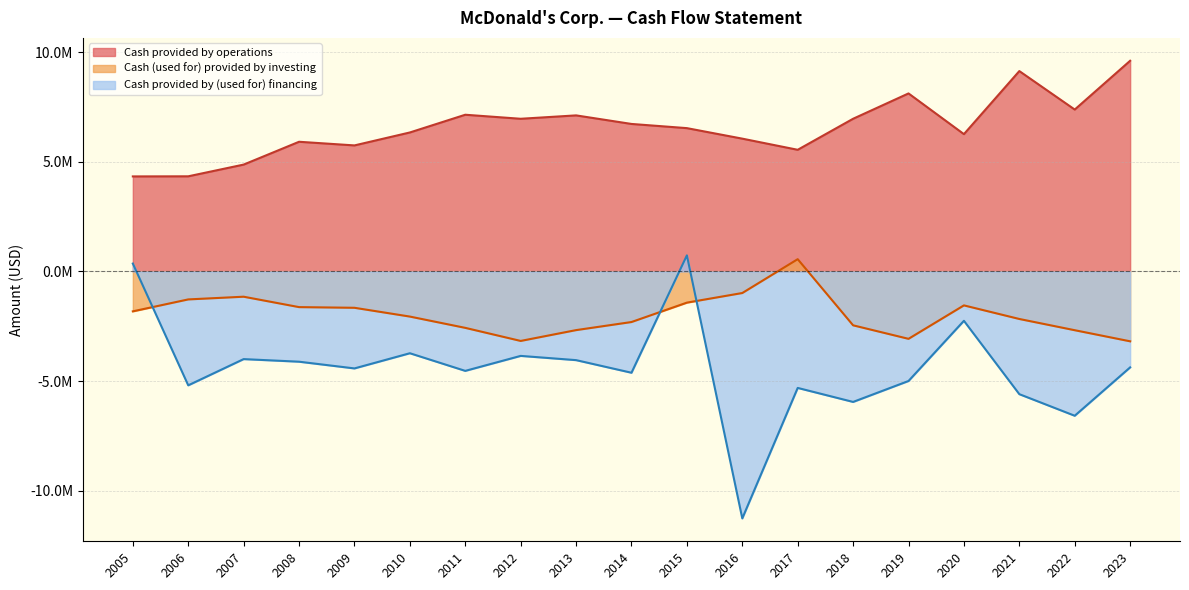

How many positive values does the Cash (used for) provided by investing series have?

1